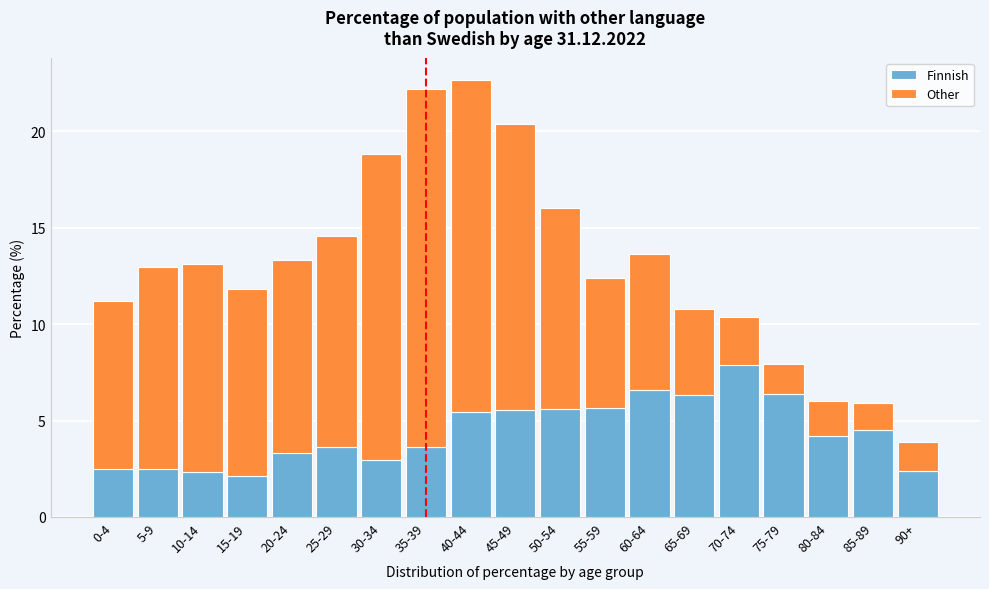

The Finnish series shows 7.7 at 45-49. True or false?

False